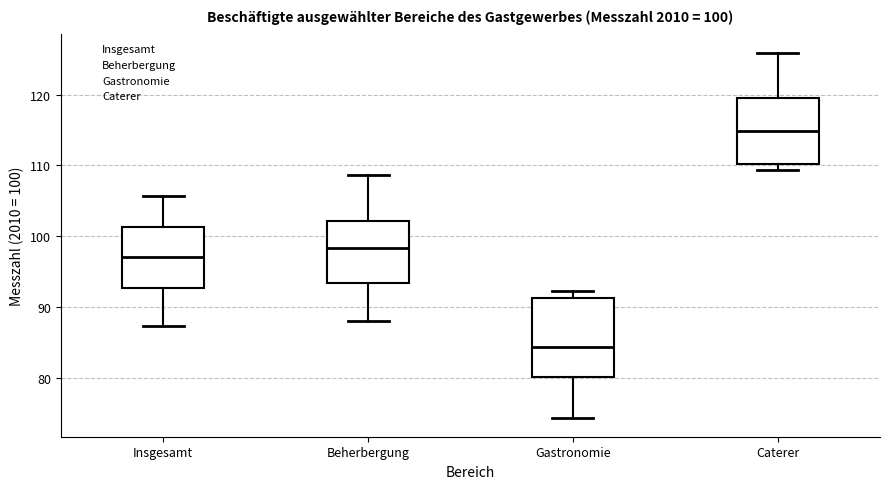

Which box has the highest median line?

Caterer